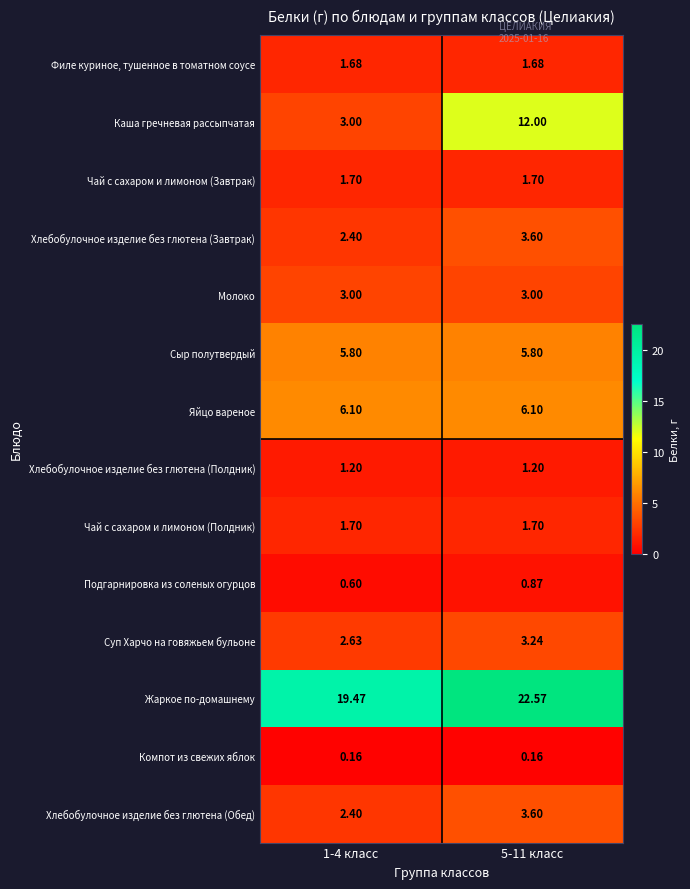

Which series has the largest range (max minus min)?

Каша гречневая рассыпчатая